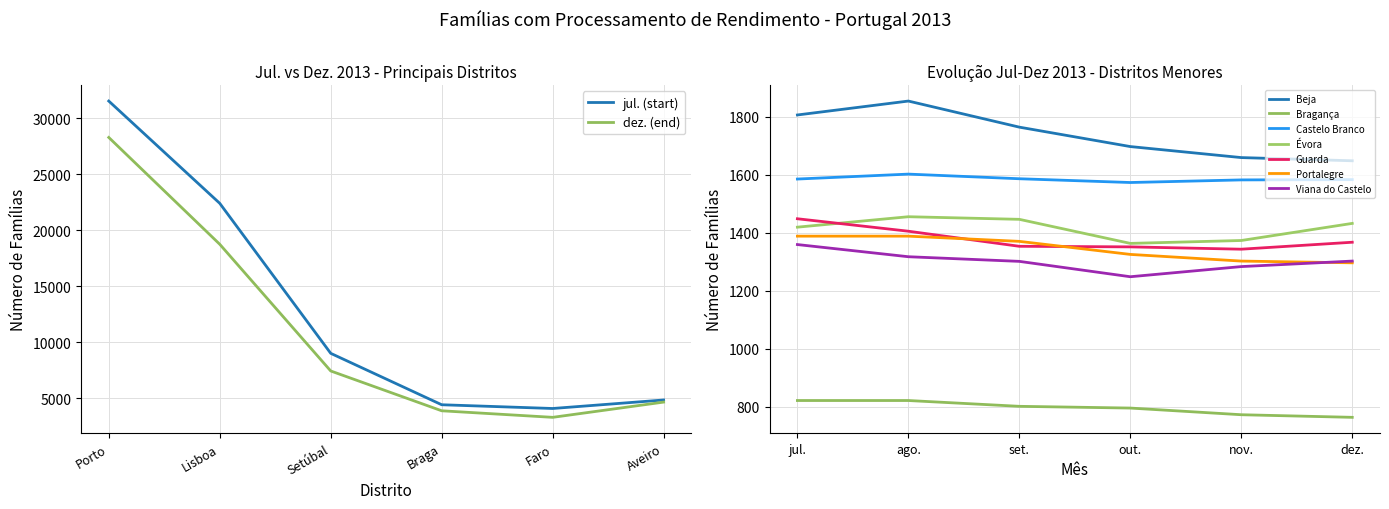

What is the sum of the ago values at Porto and Bragança?

31941